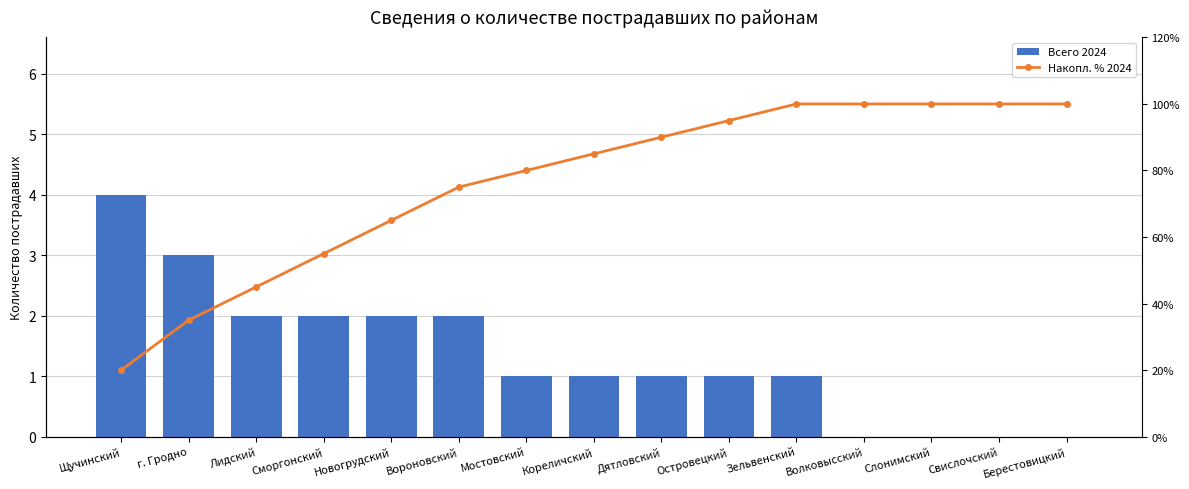

At which category does the chart reach its minimum across all series?

Волковысский